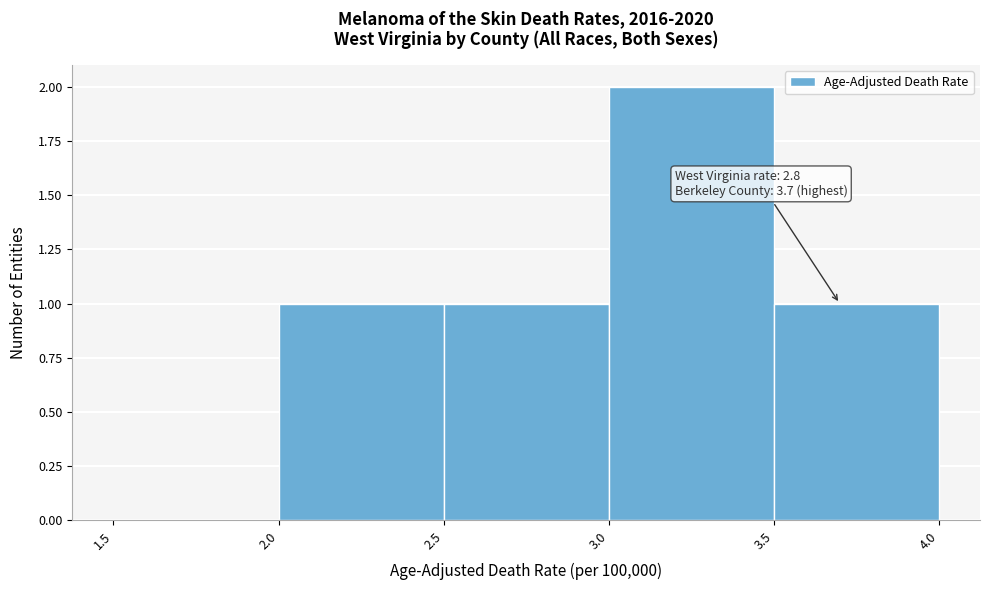

Over which range of the x-axis is the bar tallest?

3.0 to 3.5